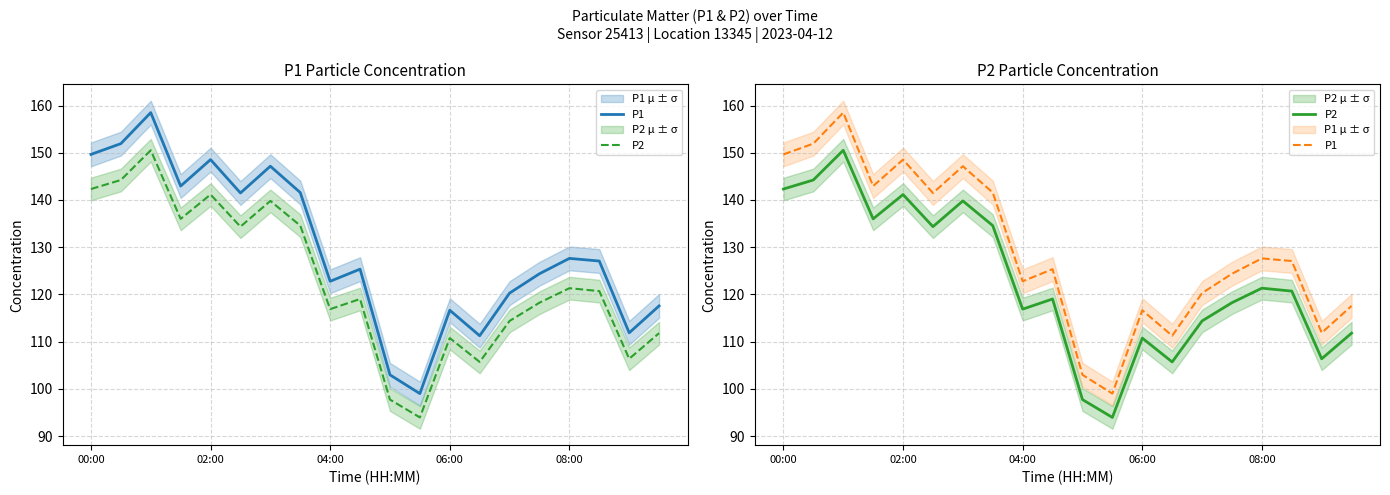

At which label does P1 first exceed 127?

00:00